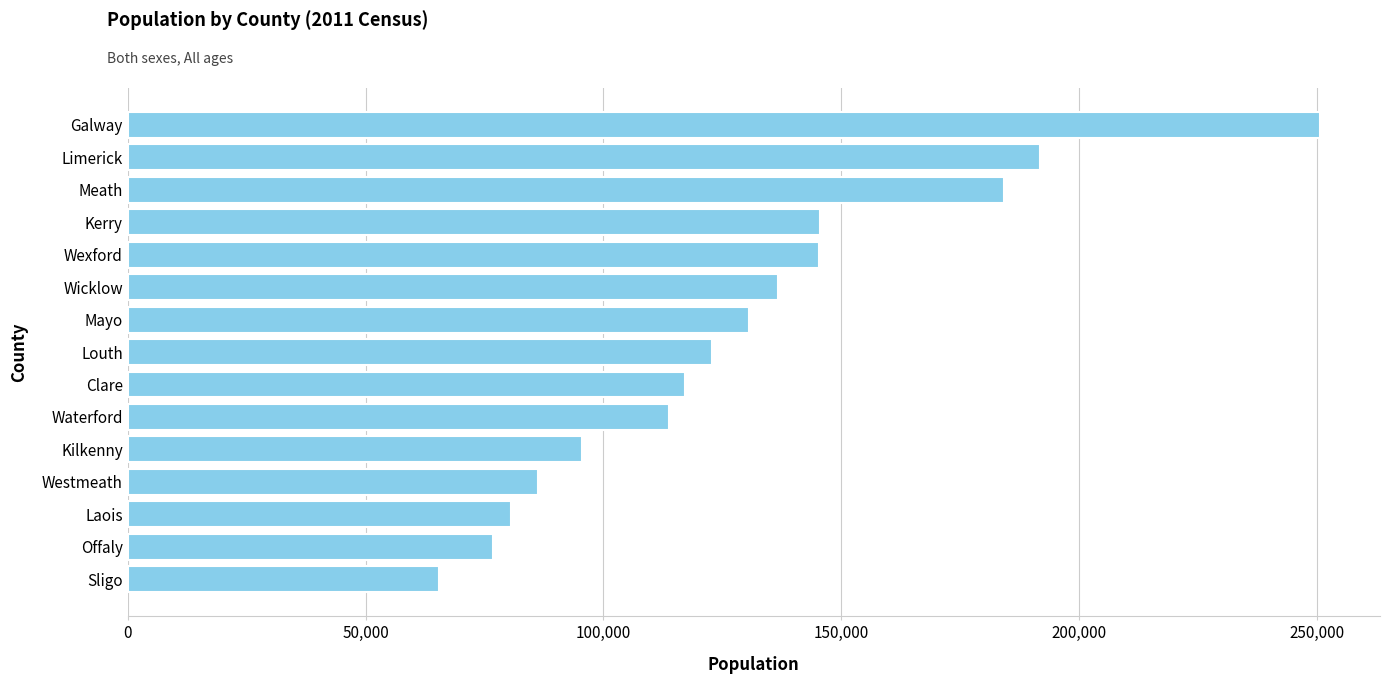

Is it true that the value at Laois is 80559?

True